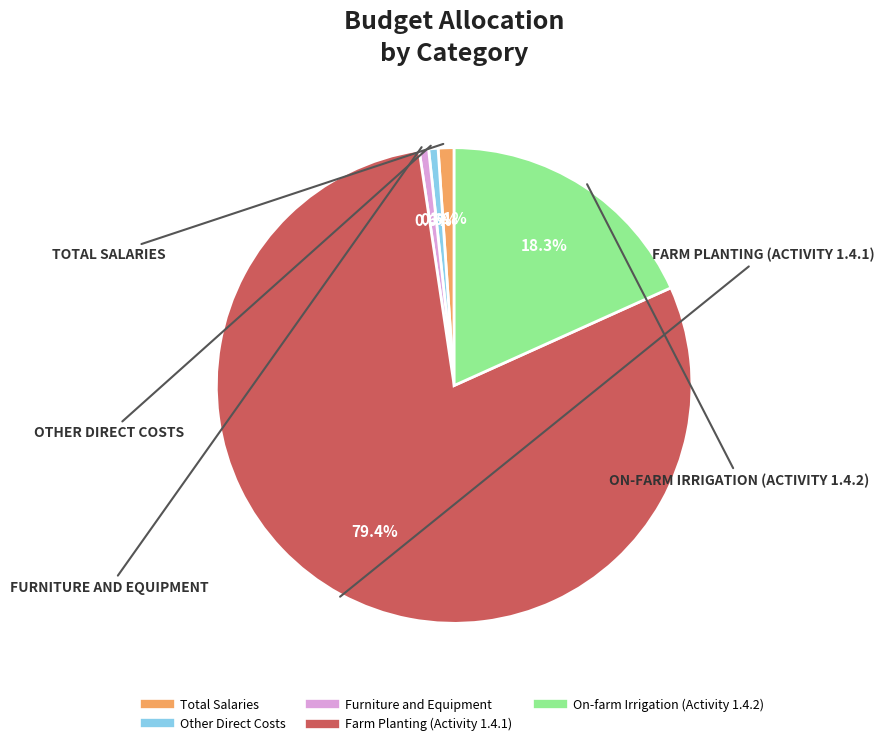

Which has a higher value, Other Direct Costs or On-farm Irrigation (Activity 1.4.2)?

On-farm Irrigation (Activity 1.4.2)